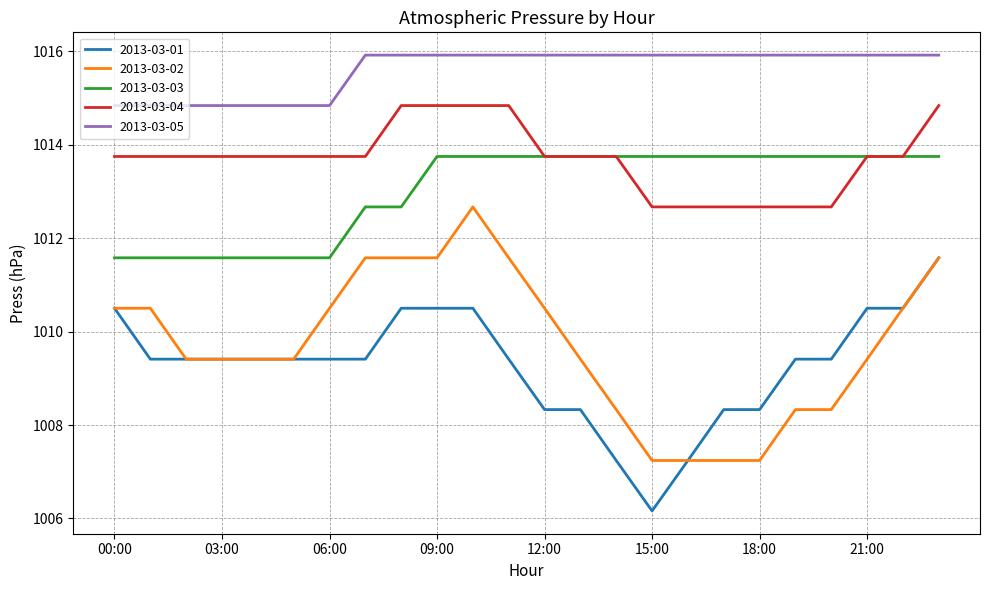

Does the chart display data point markers on the line(s)?

No